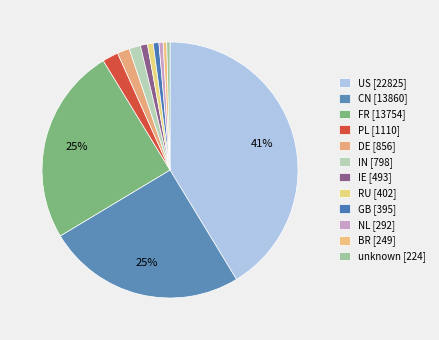

To the nearest percent, what is the difference between the largest and smallest slice percentages?

41%